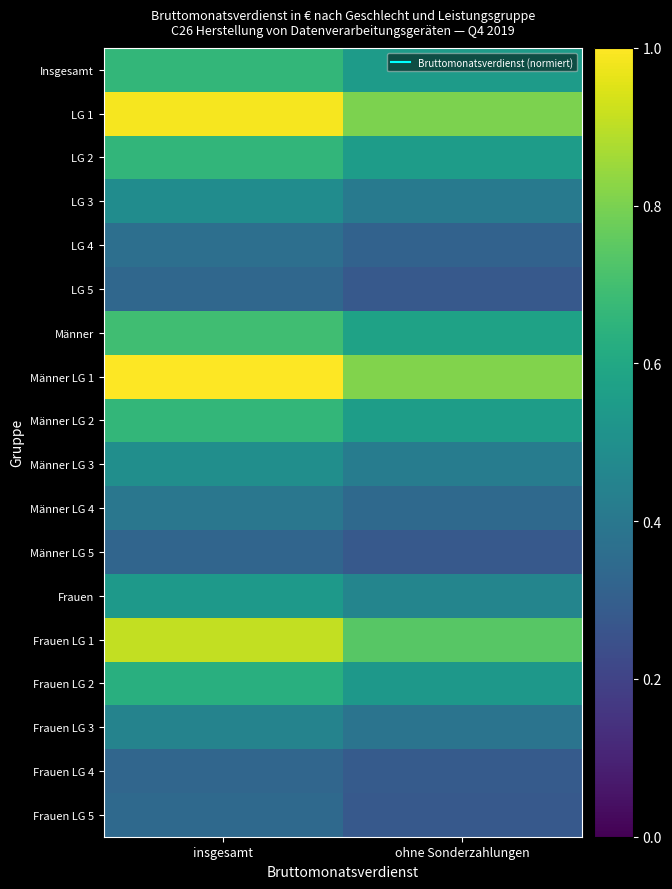

Between insgesamt and ohne Sonderzahlungen, which is larger?

insgesamt